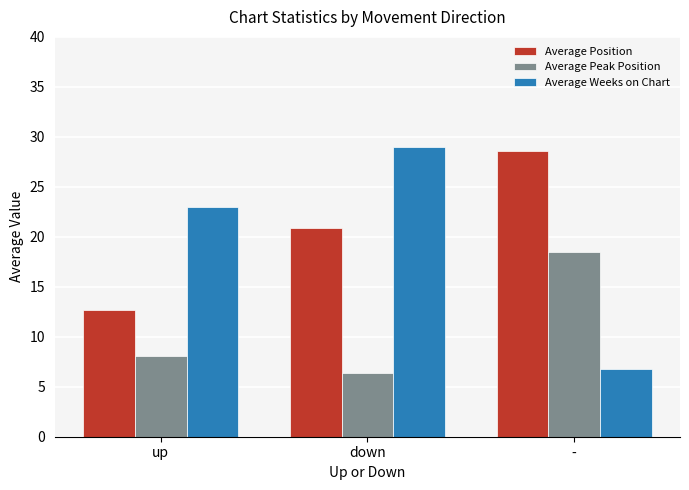

Is the value of Average Position at down greater than the value of Average Peak Position at down?

Yes